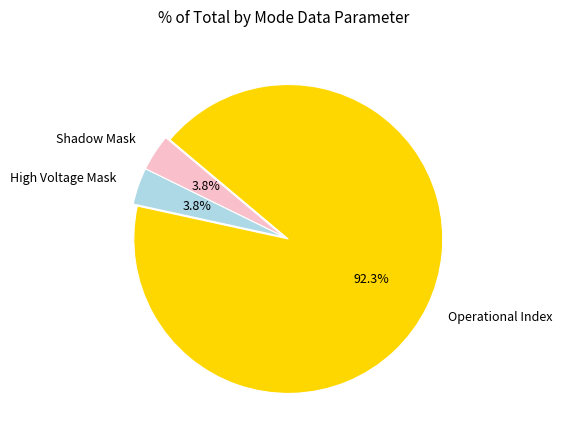

Which category accounts for the majority?

Operational Index